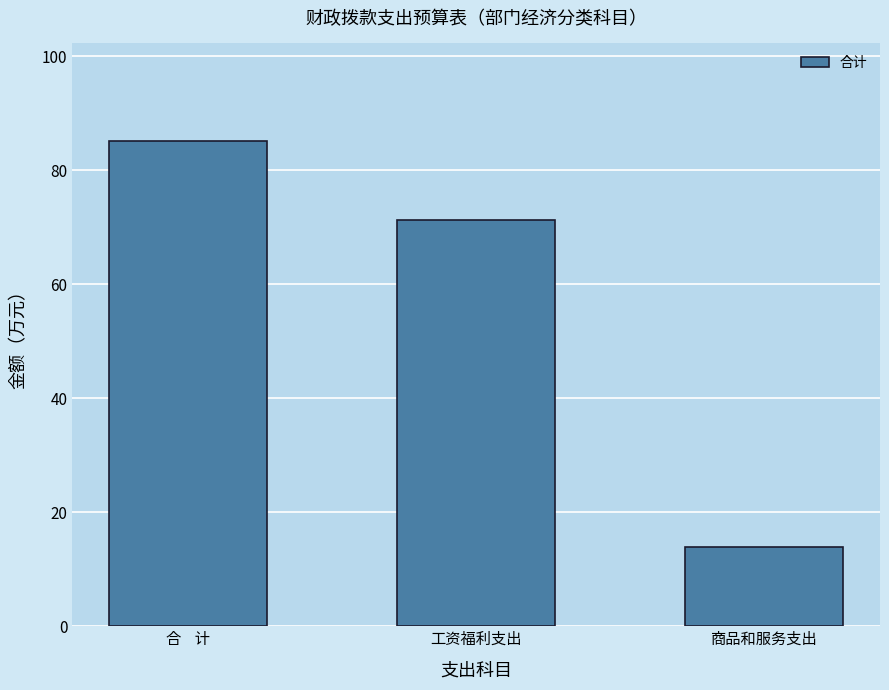

What is the maximum value shown in the chart?

85.2